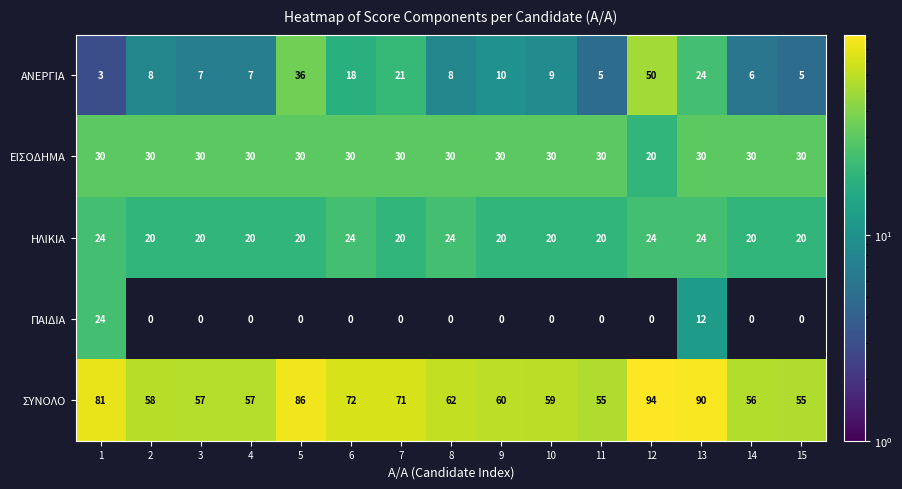

True or false: ΕΙΣΟΔΗΜΑ has a value of 32 at 12.

False